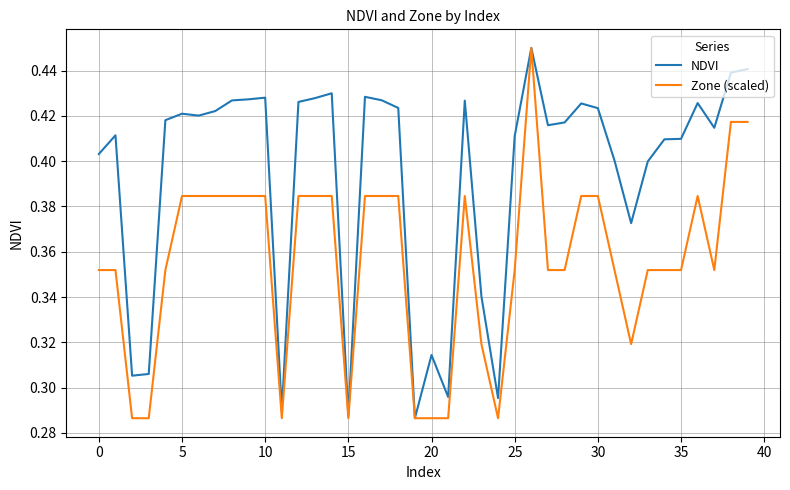

Rank the series by their average value, from highest to lowest.

NDVI, Zone (scaled)